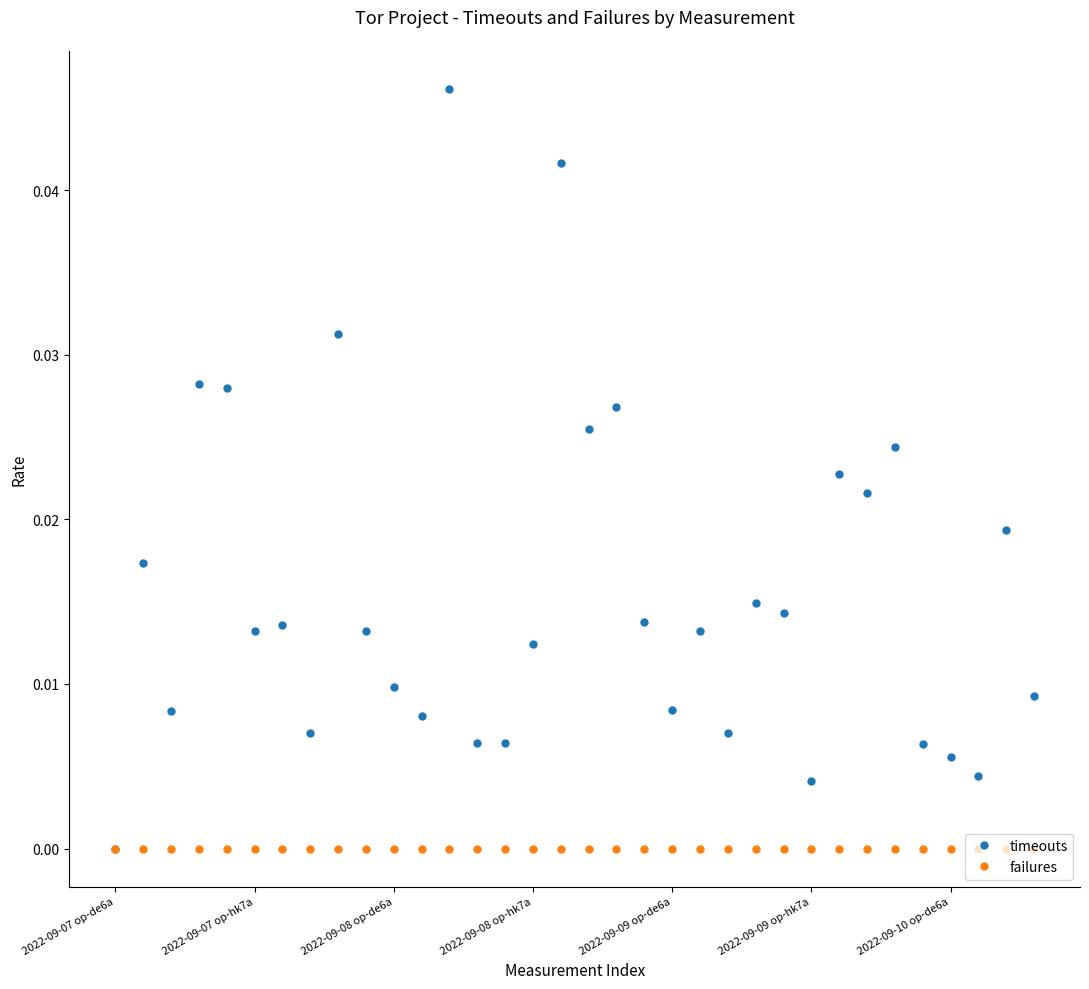

True or false: timeouts has more than 1 points higher than both neighbors.

True